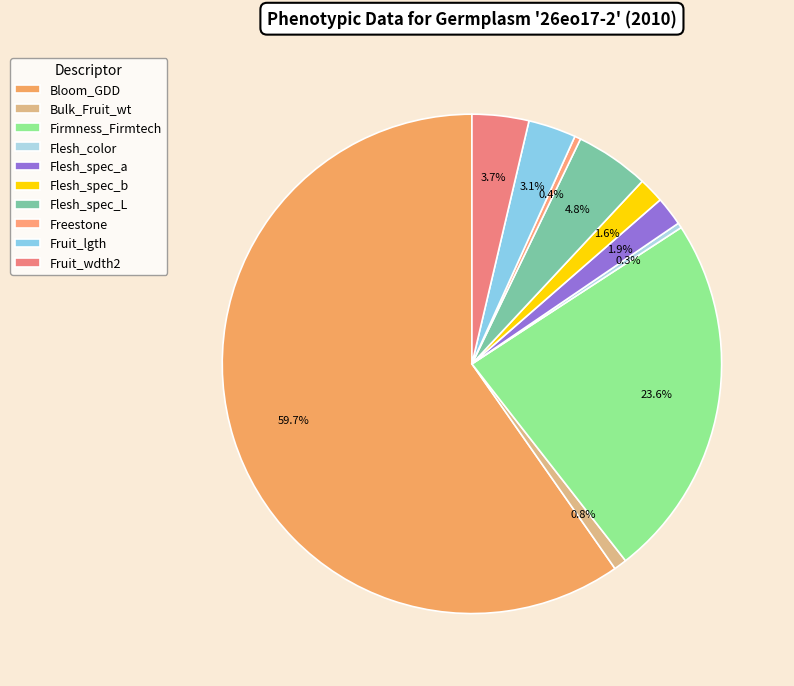

How many slices are in this pie chart?

10